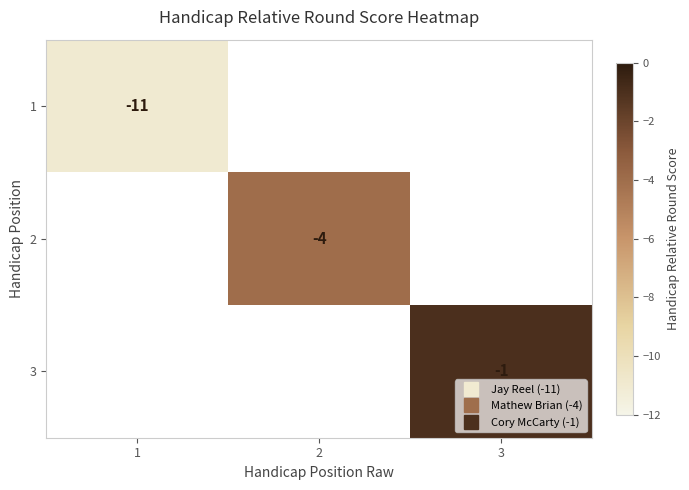

At which label does 1 reach its minimum?

1